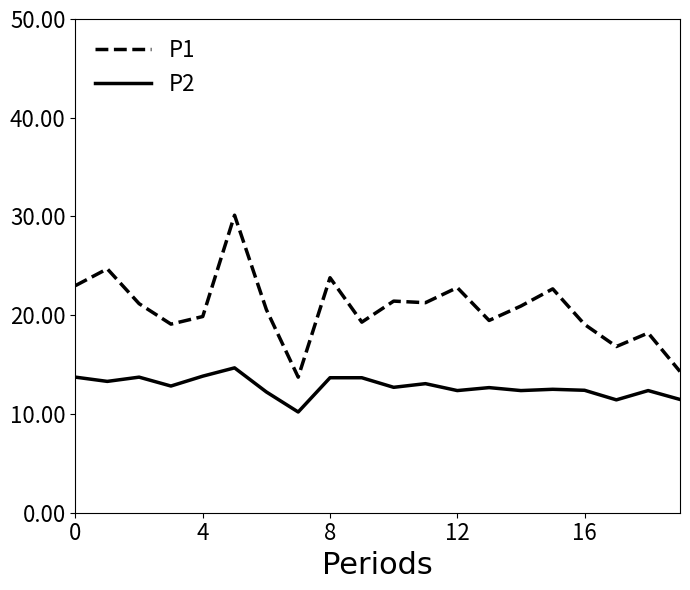

True or false: P1 and P2 intersect in this chart.

False